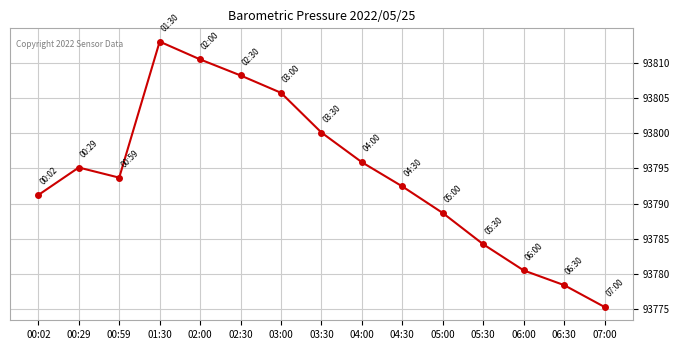

Read the value at 06:00.

93780.5